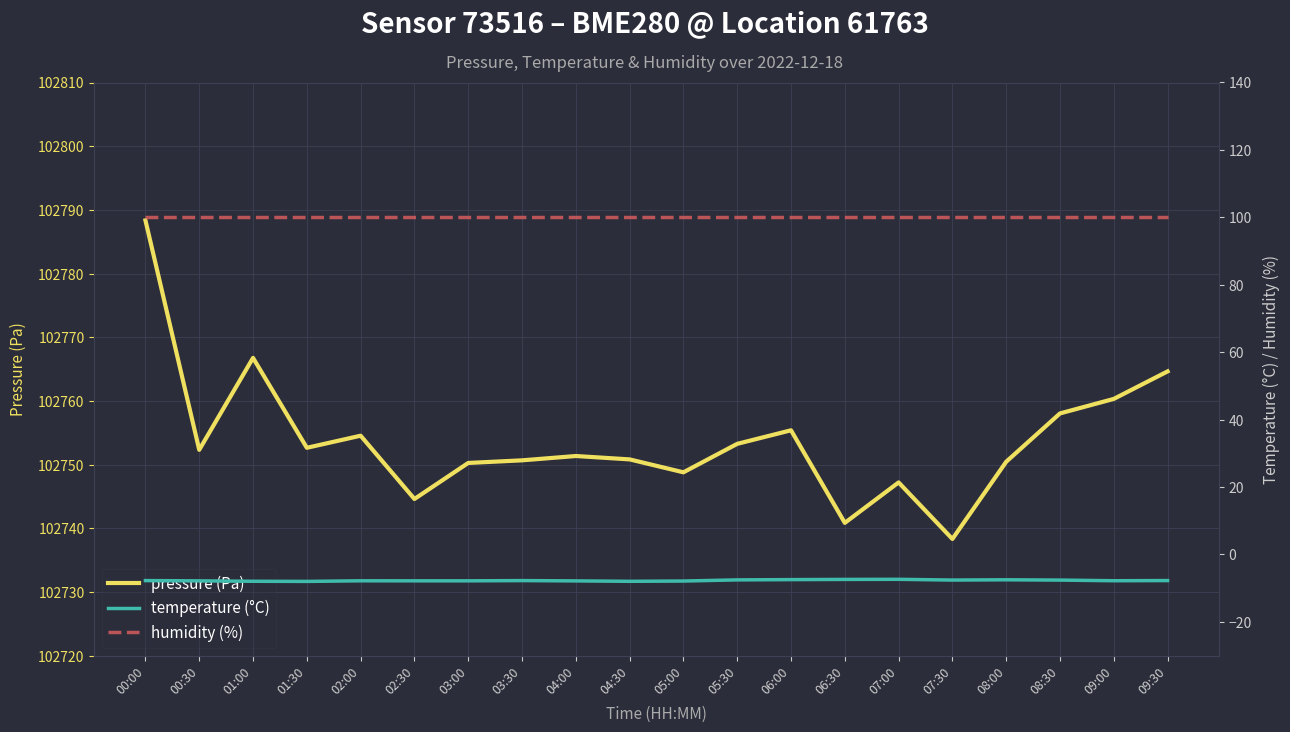

Reading left to right, extract all data points from this chart.

pressure (Pa): 00:00=102788.3	00:30=102752.3	01:00=102766.8	01:30=102752.6	02:00=102754.5	02:30=102744.6	03:00=102750.2	03:30=102750.7	04:00=102751.3	04:30=102750.8	05:00=102748.8	05:30=102753.2	06:00=102755.4	06:30=102740.8	07:00=102747.2	07:30=102738.3	08:00=102750.4	08:30=102758.0	09:00=102760.3	09:30=102764.6
temperature (°C): 00:00=-7.8	00:30=-7.8	01:00=-8.0	01:30=-8.0	02:00=-7.8	02:30=-7.8	03:00=-7.8	03:30=-7.8	04:00=-7.8	04:30=-8.0	05:00=-7.9	05:30=-7.5	06:00=-7.5	06:30=-7.4	07:00=-7.4	07:30=-7.6	08:00=-7.5	08:30=-7.6	09:00=-7.8	09:30=-7.8
humidity (%): 00:00=100.0	00:30=100.0	01:00=100.0	01:30=100.0	02:00=100.0	02:30=100.0	03:00=100.0	03:30=100.0	04:00=100.0	04:30=100.0	05:00=100.0	05:30=100.0	06:00=100.0	06:30=100.0	07:00=100.0	07:30=100.0	08:00=100.0	08:30=100.0	09:00=100.0	09:30=100.0